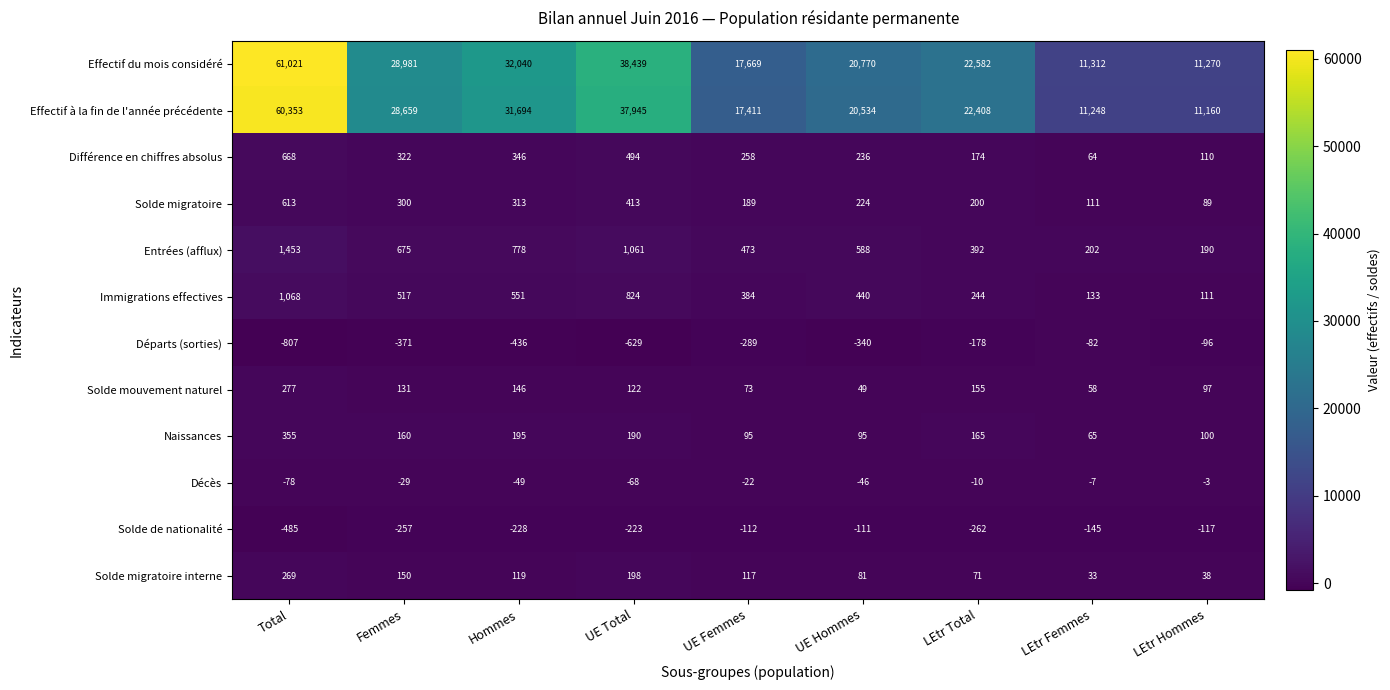

Which series changed the most between UE Total and LEtr Total?

Effectif du mois considéré